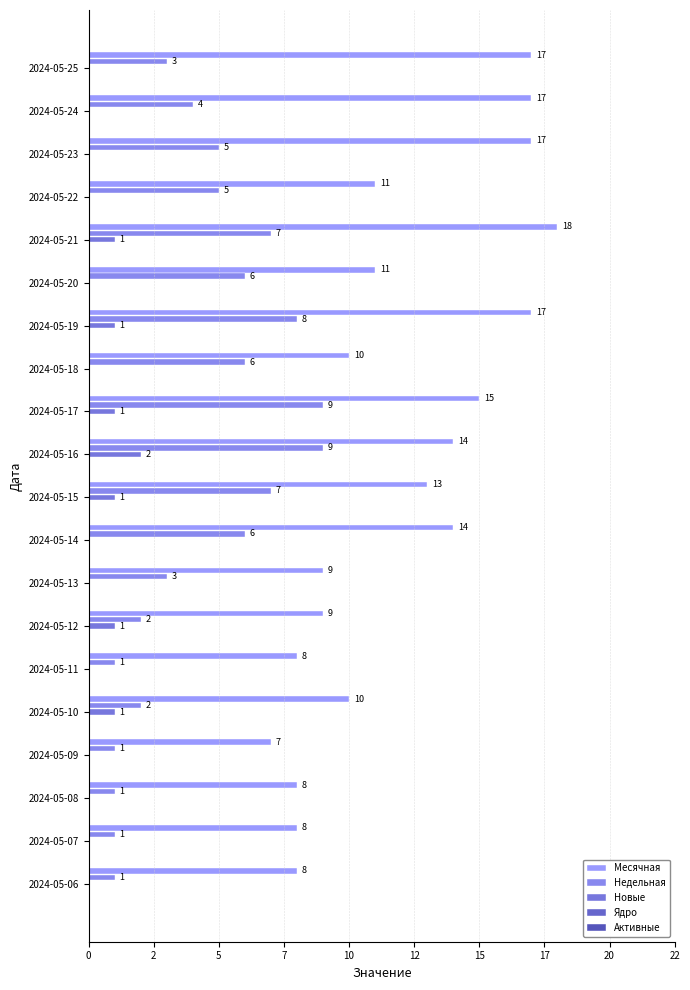

What is the greatest value displayed?

18.0